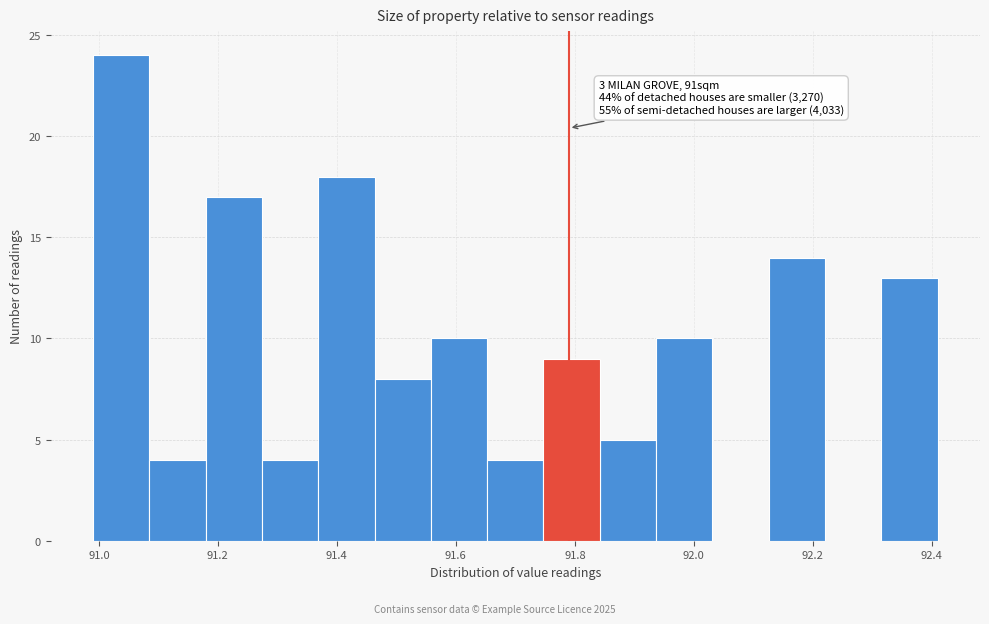

Over which range of the x-axis is the bar tallest?

91.00 to 91.08